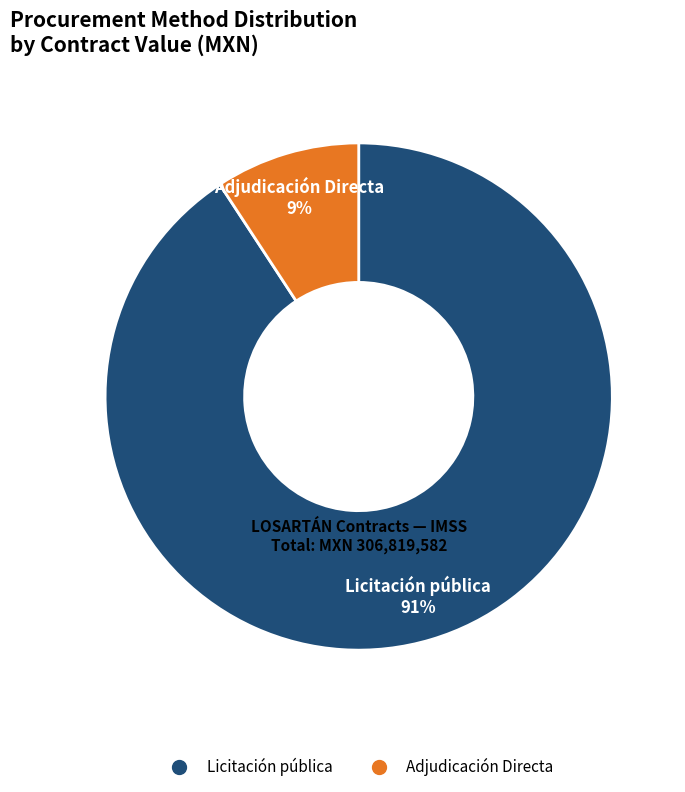

Does any single category account for the majority?

Yes